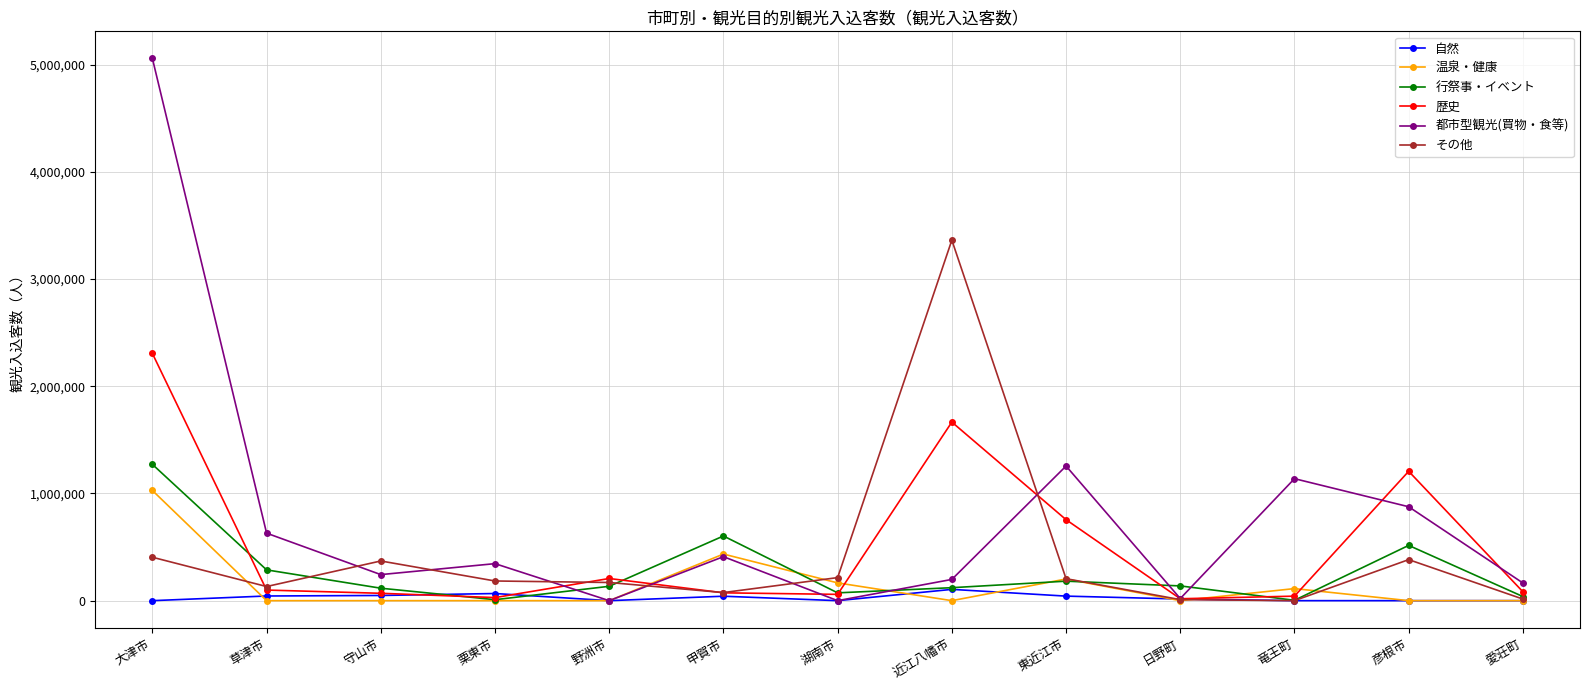

Is it true that 都市型観光(買物・食等) equals 342739 at 竜王町?

False